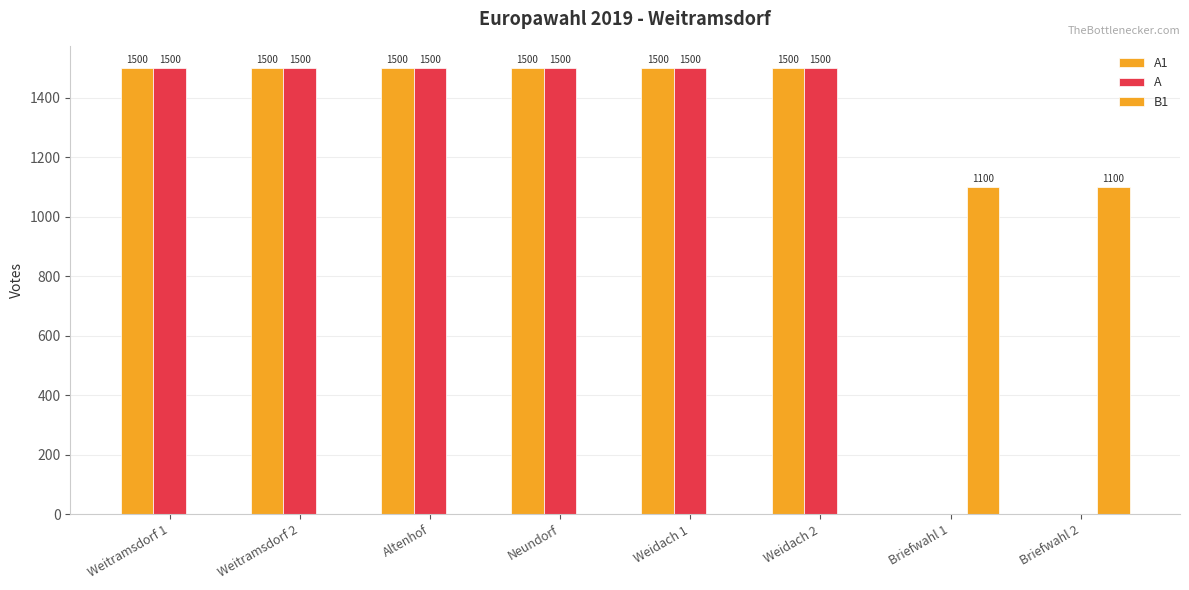

How many values in A1 are above zero?

6